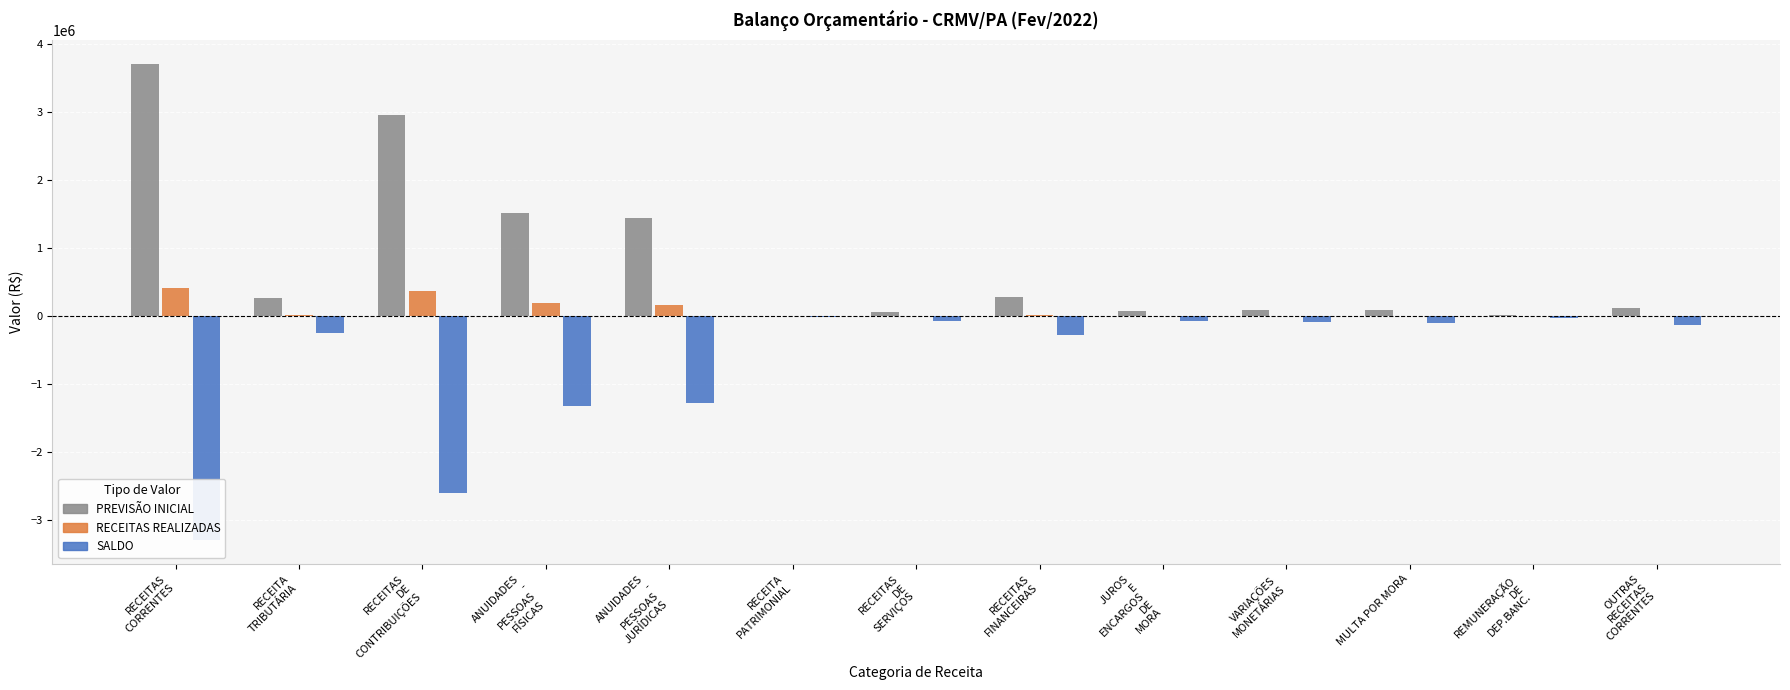

At VARIAÇÕES
MONETÁRIAS, list the series in order from smallest to largest.

SALDO, RECEITAS REALIZADAS, PREVISÃO INICIAL